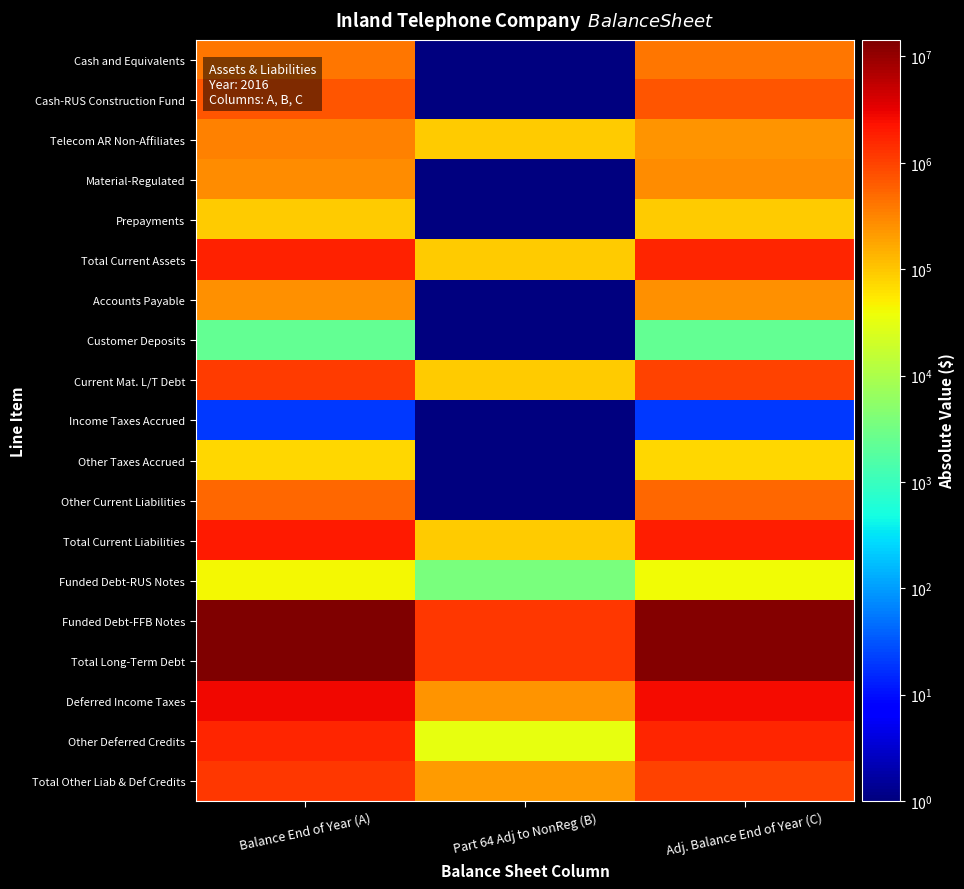

Which has a higher value, Adj. Balance End of Year (C) or Balance End of Year (A)?

Adj. Balance End of Year (C)